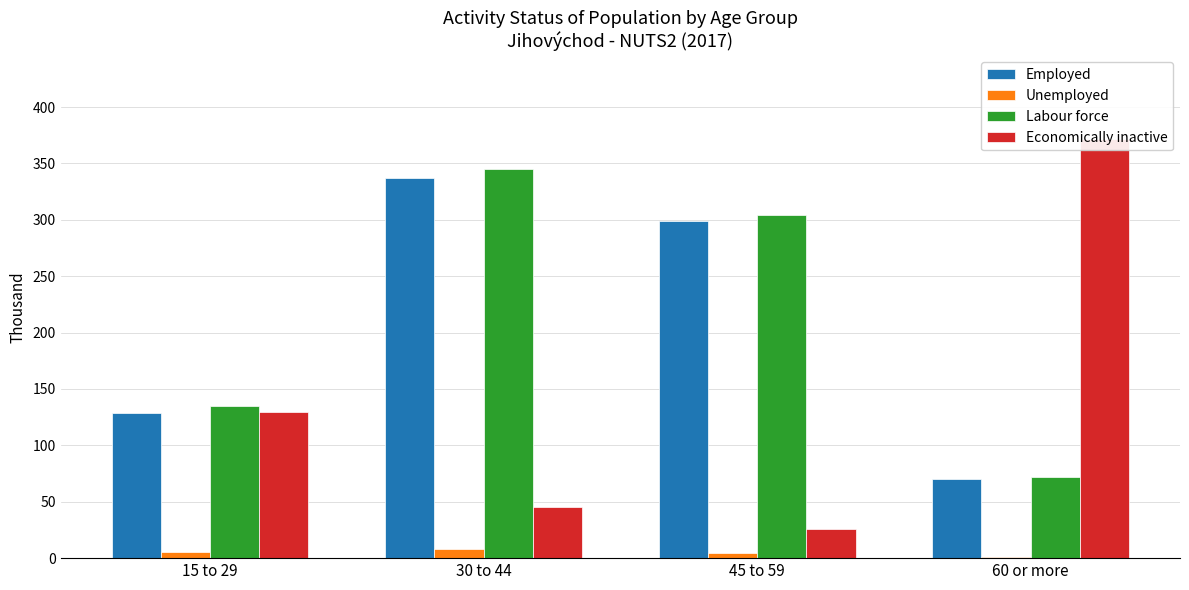

The Economically inactive series shows 45.7 at 30 to 44. True or false?

True